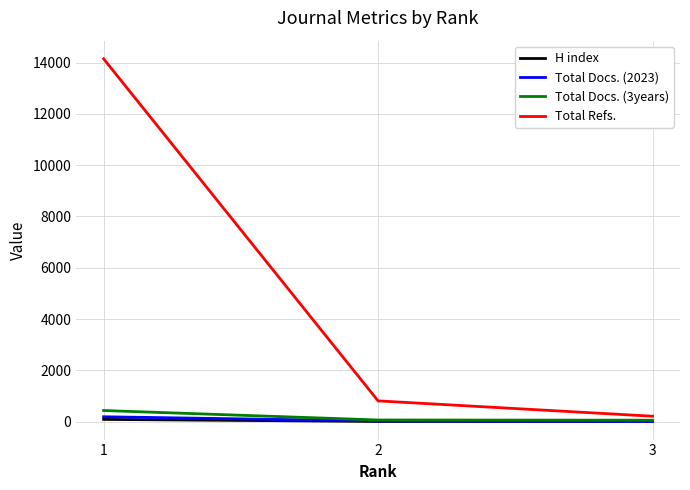

What is the total value across all series at 2?

905